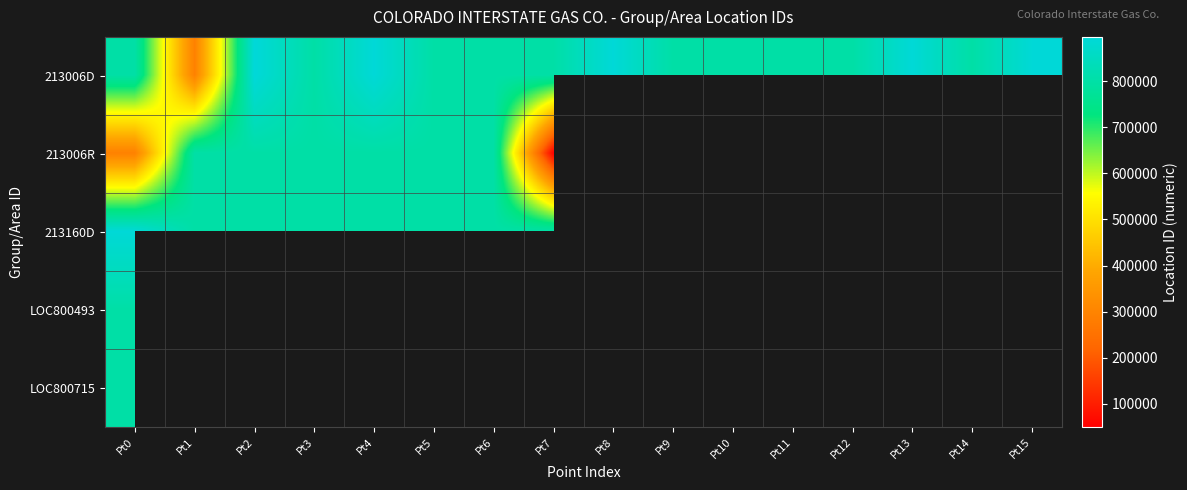

Count the number of categories in the chart.

16